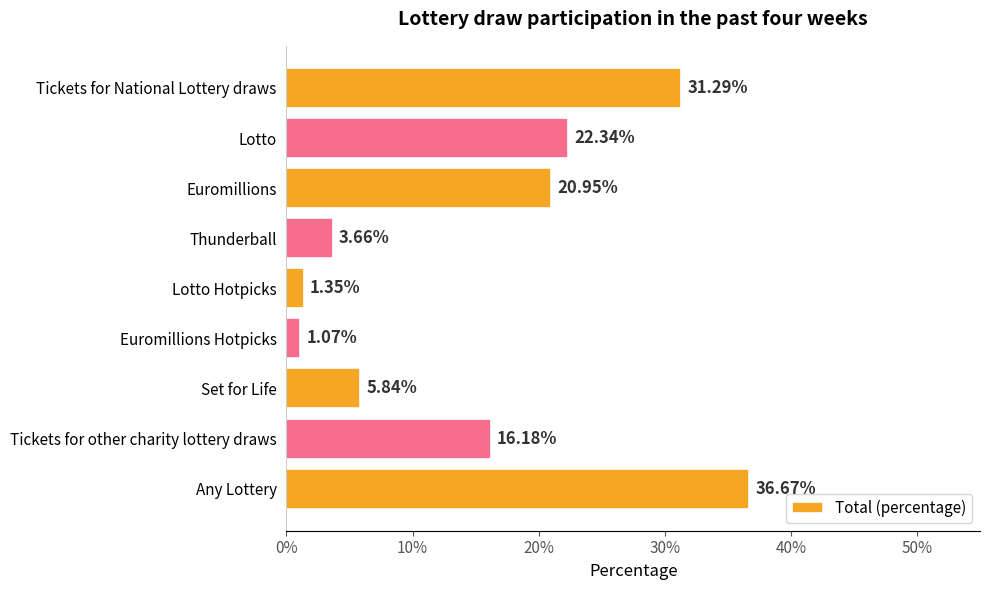

Are the bars grouped side by side (vs. stacked)?

No